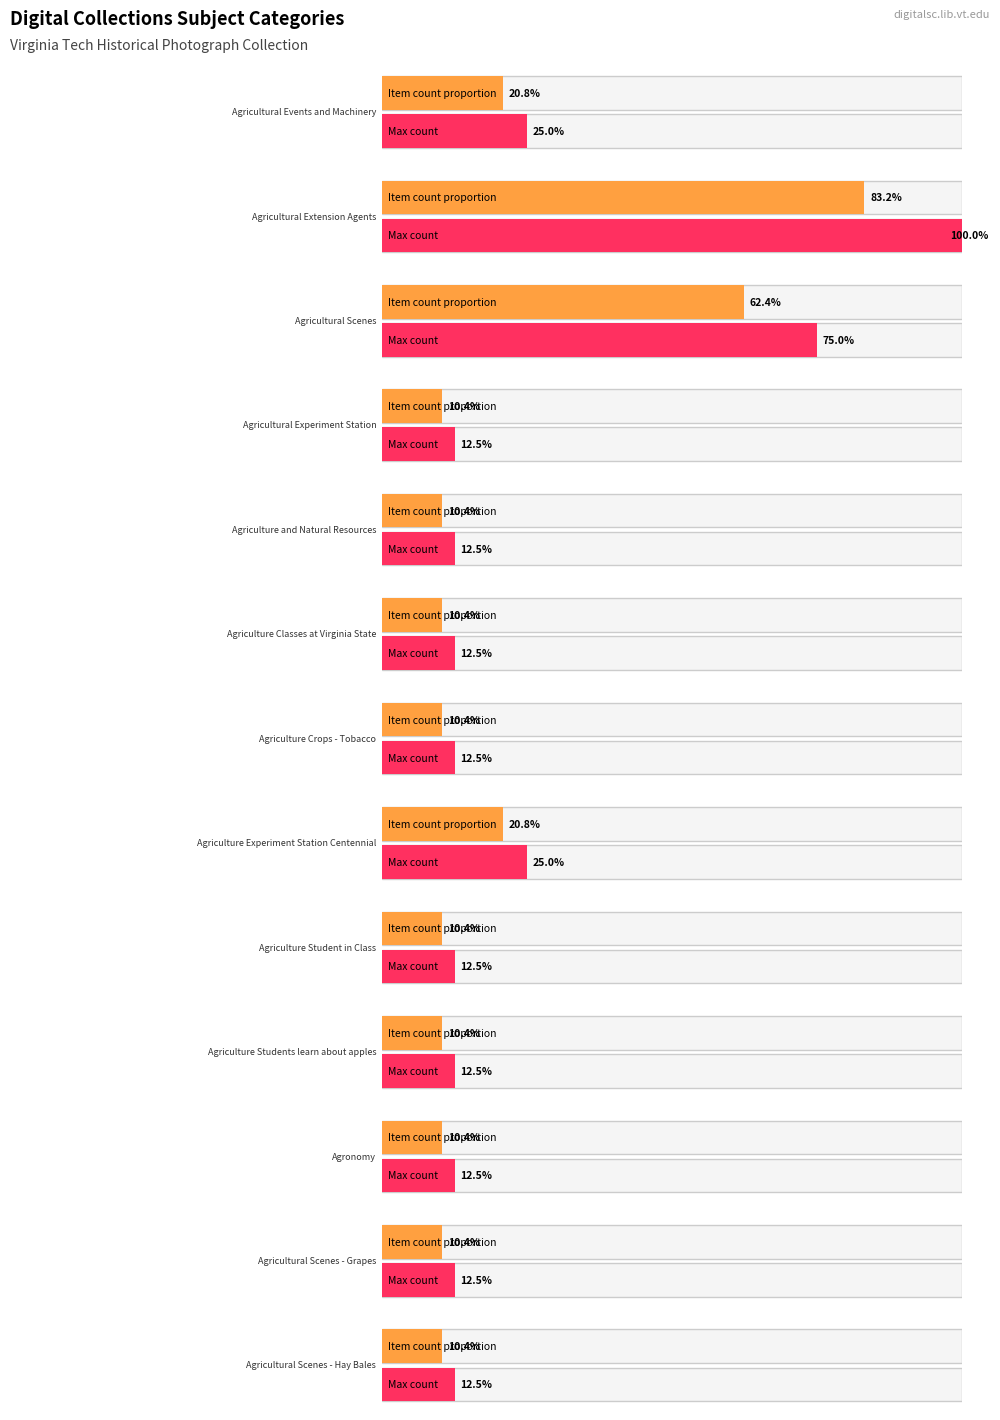

Reading right to left, what are all the values shown in this chart?

Agricultural Scenes - Hay Bales=1	Agricultural Scenes - Grapes=1	Agronomy=1	Agriculture Students learn about apples=1	Agriculture Student in Class=1	Agriculture Experiment Station Centennial=2	Agriculture Crops - Tobacco=1	Agriculture Classes at Virginia State=1	Agriculture and Natural Resources=1	Agricultural Experiment Station=1	Agricultural Scenes=6	Agricultural Extension Agents=8	Agricultural Events and Machinery=2